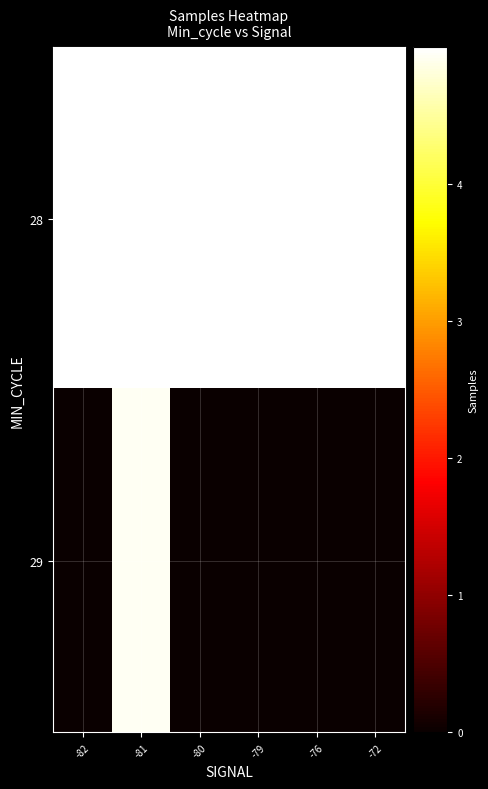

Rank the series by their maximum value, from lowest to highest.

29, 28